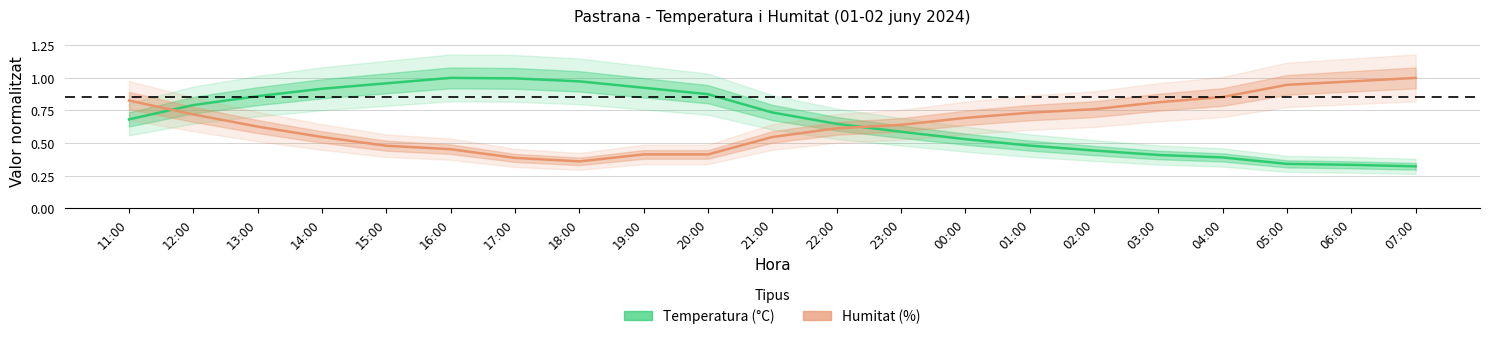

Which category has the lowest value across all series?

07:00